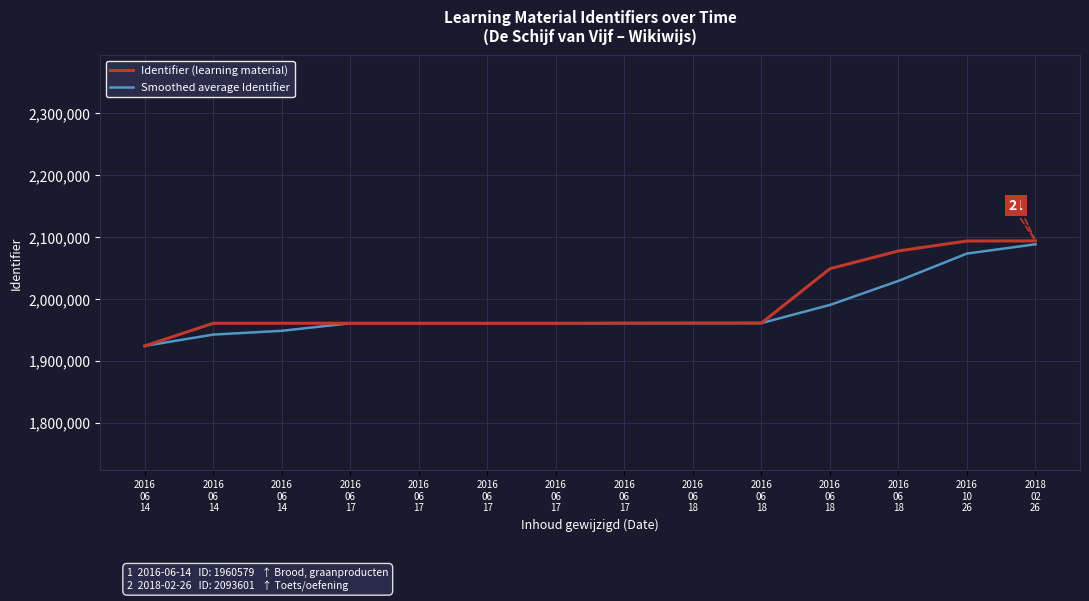

List the labels in order of Identifier (learning material) value, largest first.

2018
02
26, 2016
10
26, 2016
06
18, 2016
06
18, 2016
06
18, 2016
06
18, 2016
06
17, 2016
06
17, 2016
06
17, 2016
06
17, 2016
06
17, 2016
06
14, 2016
06
14, 2016
06
14